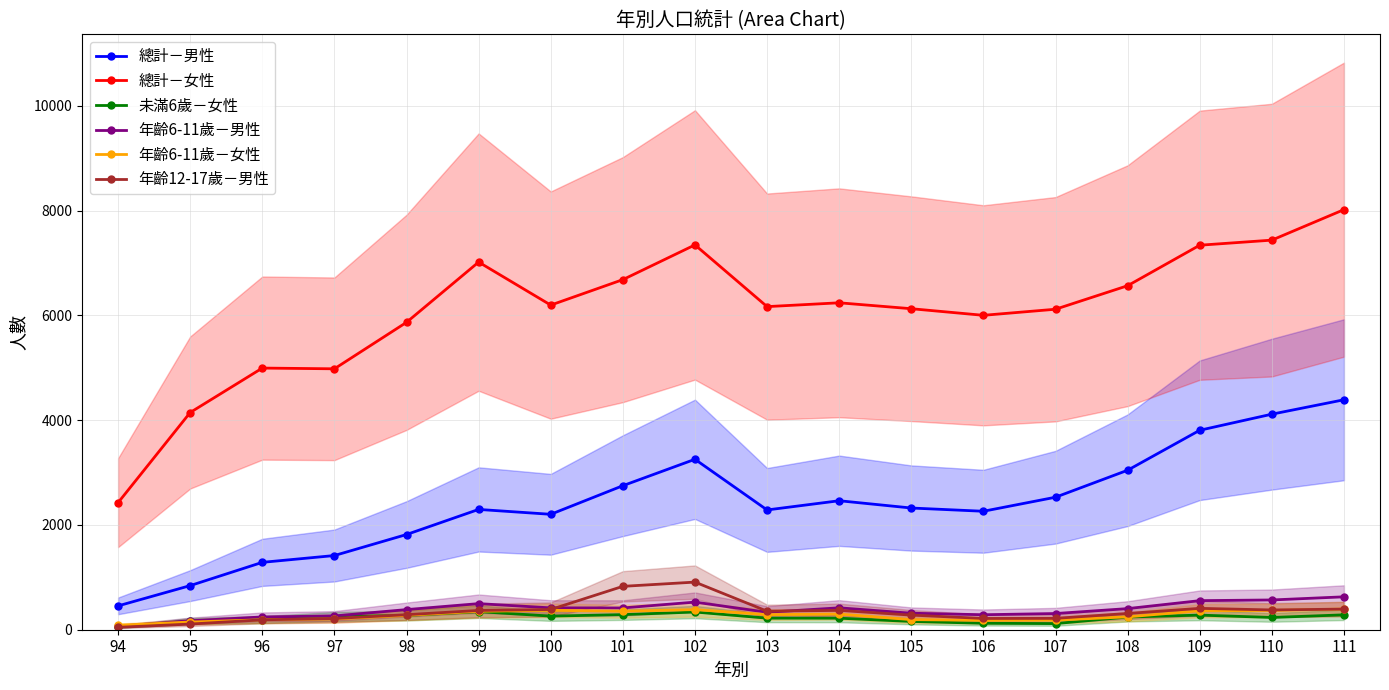

What is the average value of the 年齡6-11歲－女性 series?

271